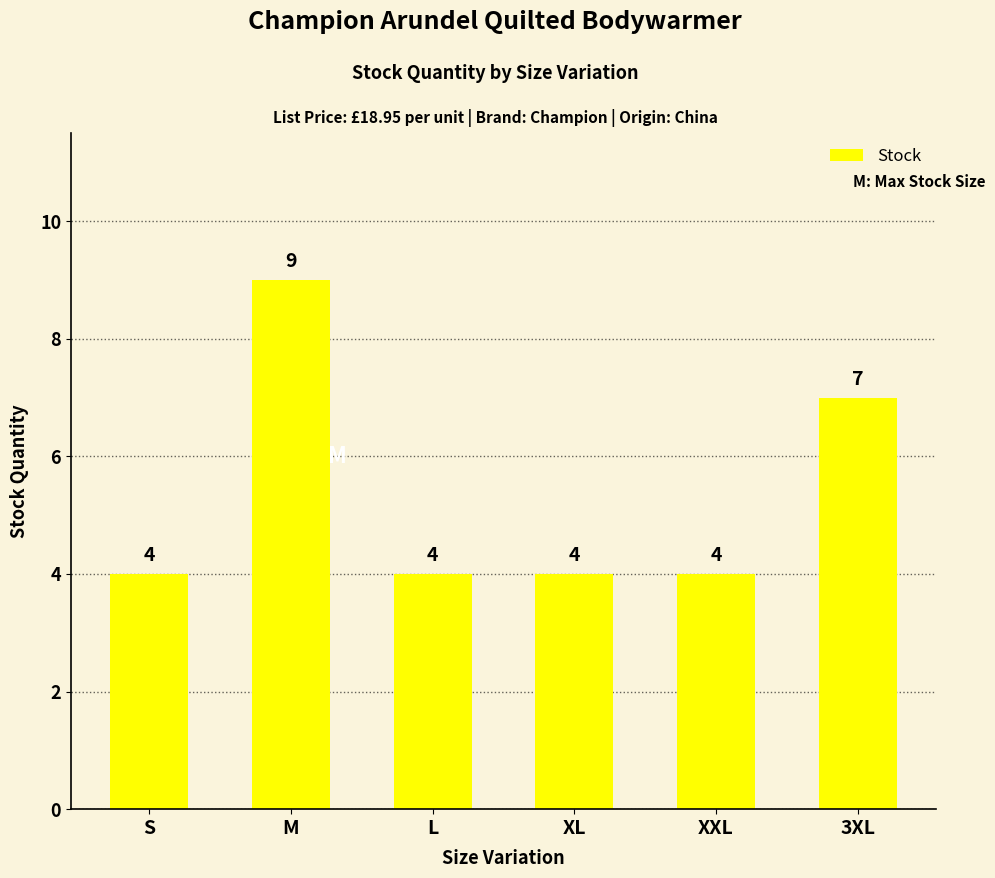

At which category does the chart reach its peak across all series?

M